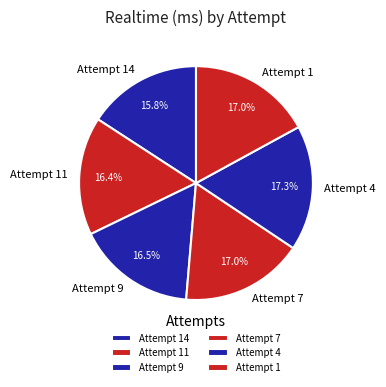

The Attempt 7 slice represents 24% of the pie. True or false?

False